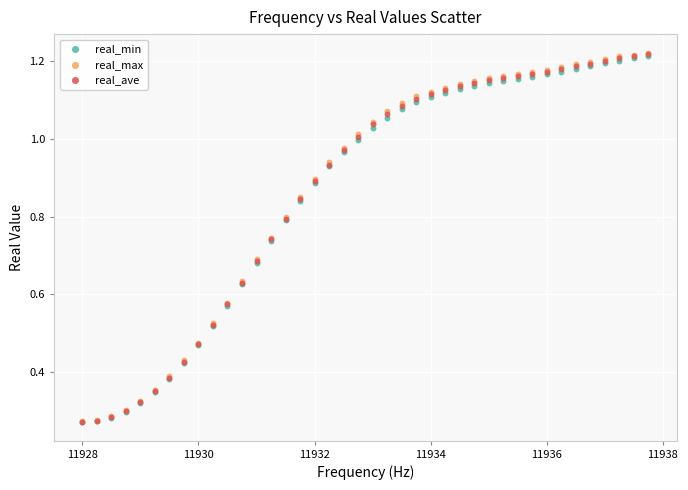

What are all the series names shown in the legend?

real_min, real_max, real_ave